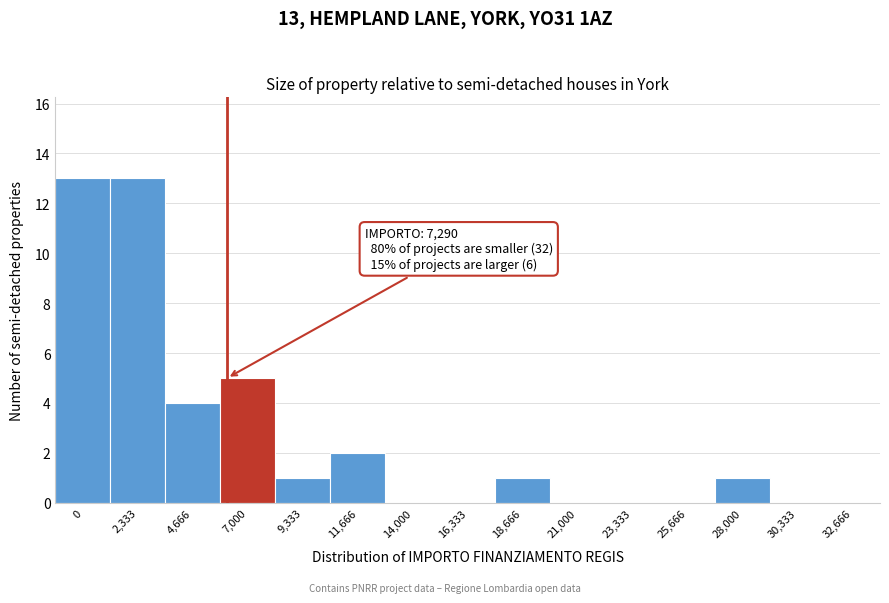

Reading right to left, extract all data points from this chart.

32,666=0	30,333=0	28,000=1	25,666=0	23,333=0	21,000=0	18,666=1	16,333=0	14,000=0	11,666=2	9,333=1	7,000=5	4,666=4	2,333=13	0=13